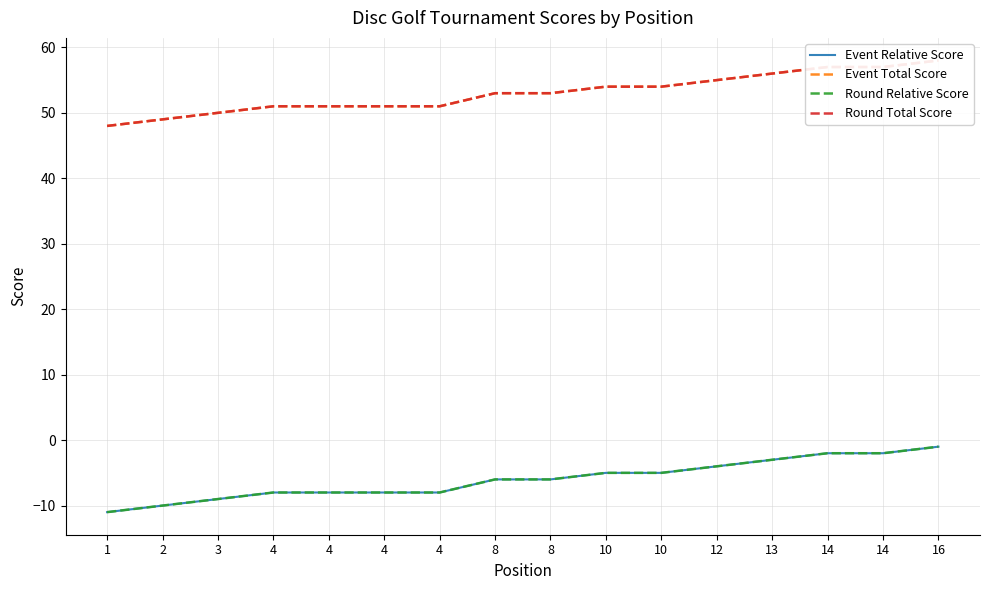

How many data points in Event Total Score are less than 53?

7